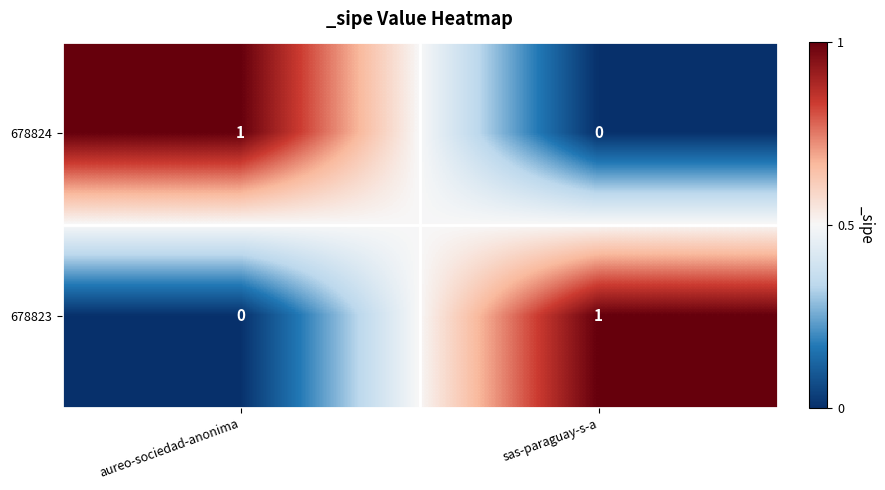

Rank the series at sas-paraguay-s-a from highest to lowest value.

678823, 678824